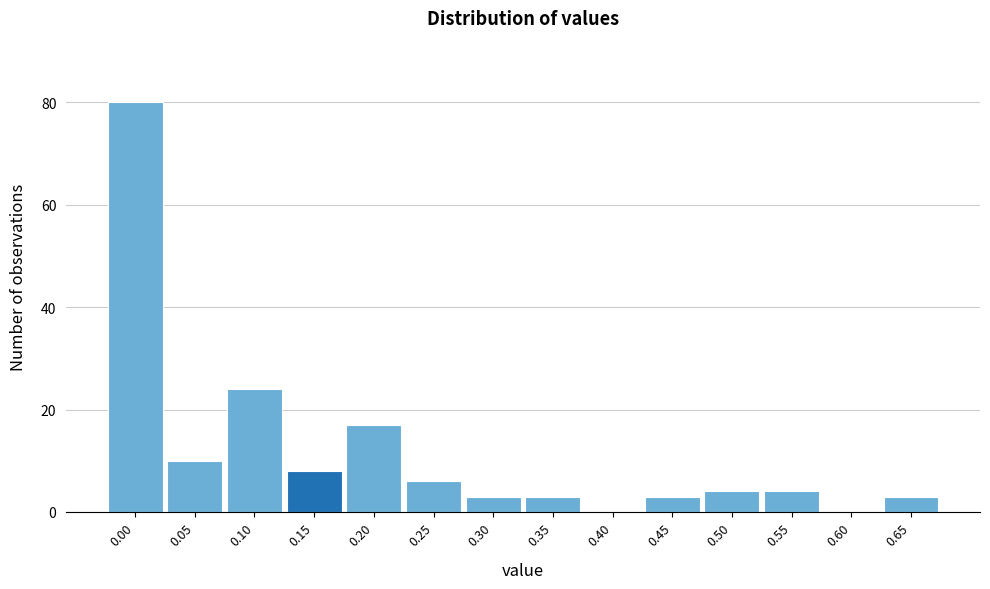

Reading right to left, extract all data points from this chart.

0.65=3	0.60=0	0.55=4	0.50=4	0.45=3	0.40=0	0.35=3	0.30=3	0.25=6	0.20=17	0.15=8	0.10=24	0.05=10	0.00=80